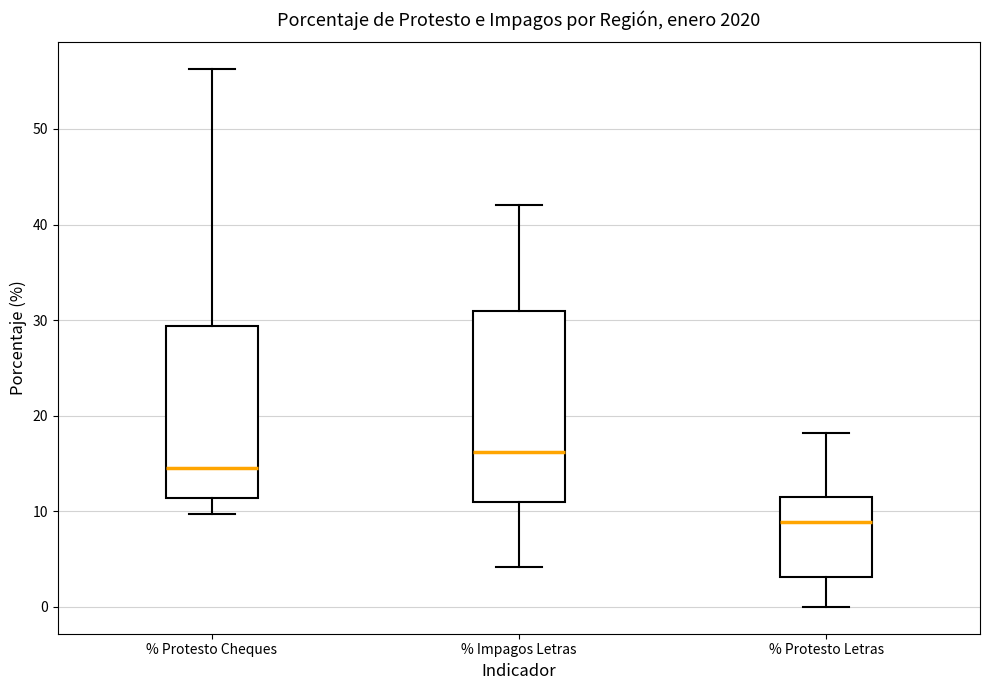

Where does the lower whisker of the box for % Impagos Letras end on the y-axis? The values are not printed on the chart, so give them approximately, as read against the axis.

4